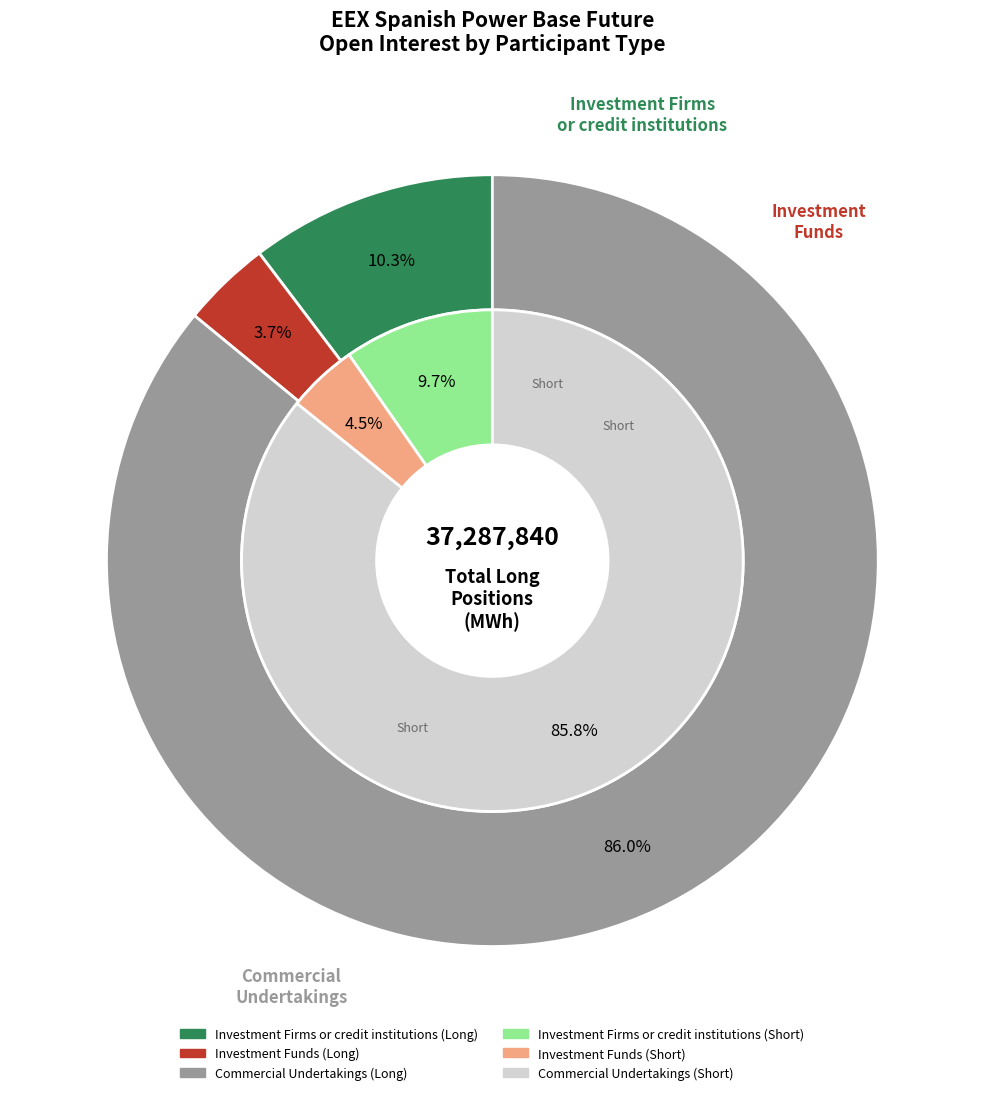

The Investment Funds slice represents 1% of the pie. True or false?

False